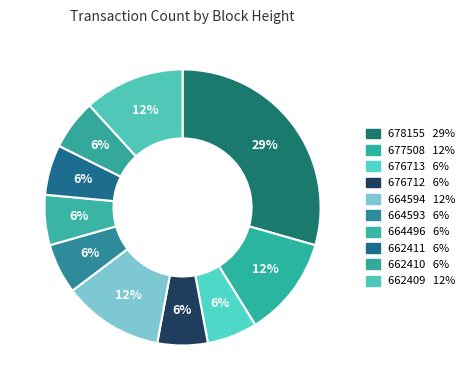

Count the number of slices in the pie.

10